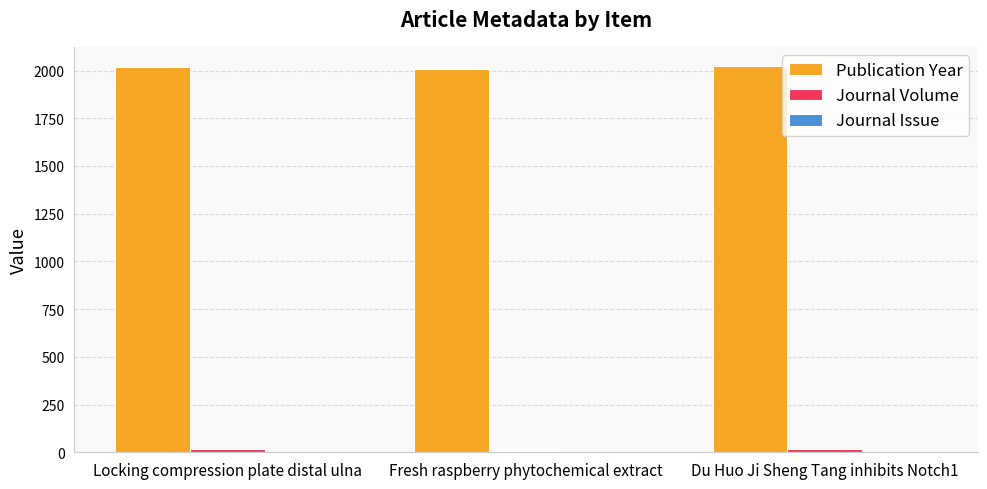

What is the spread (max minus min) of values at Du Huo Ji Sheng Tang inhibits Notch1?

2022